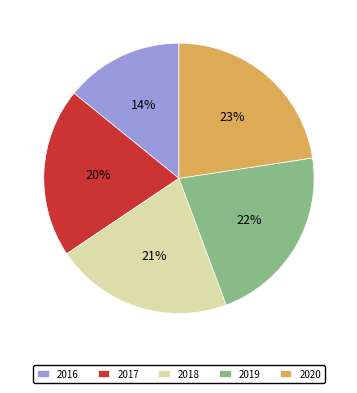

Combined, do 2018 and 2019 account for over 50%?

No